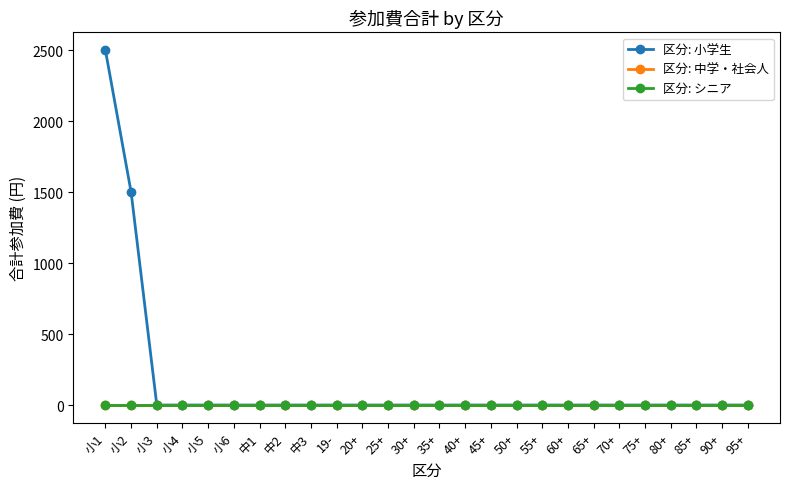

Is this an area chart (filled region under the line)?

No